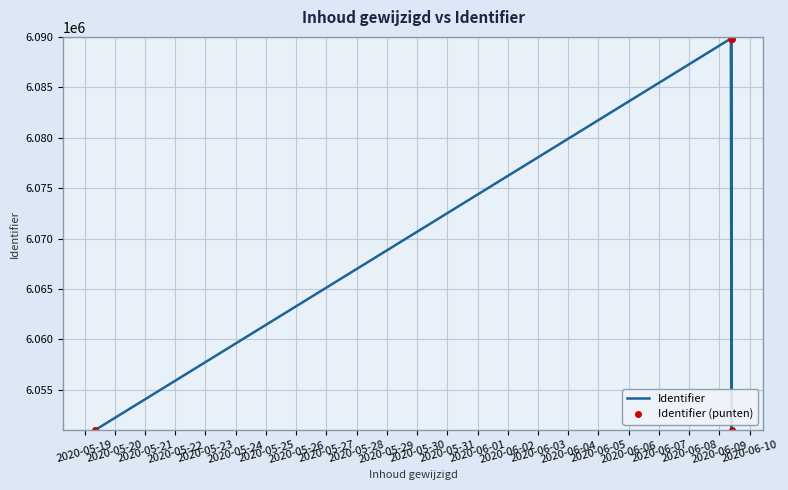

What is the greatest value displayed?

6089834